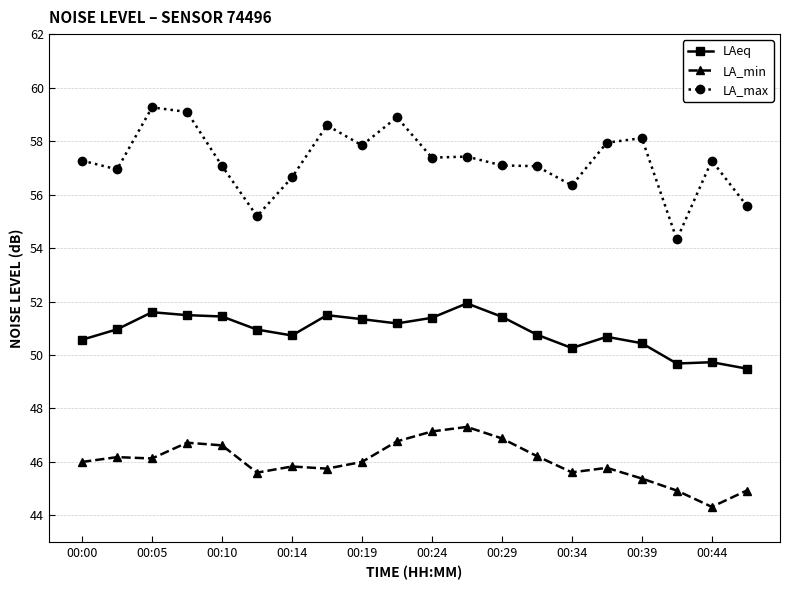

True or false: LAeq and LA_min cross at least once.

False